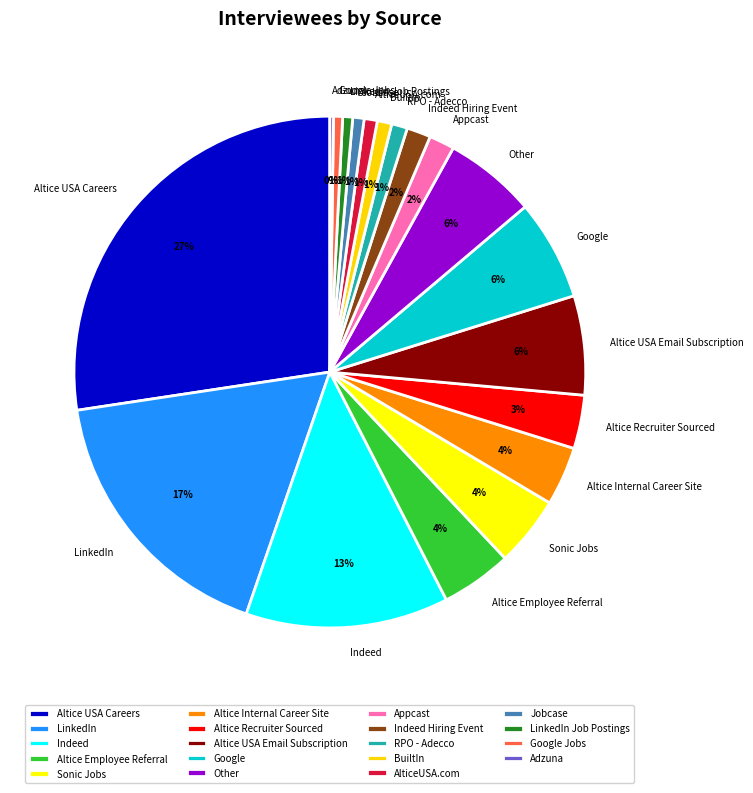

Which category has the biggest portion of the pie?

Altice USA Careers